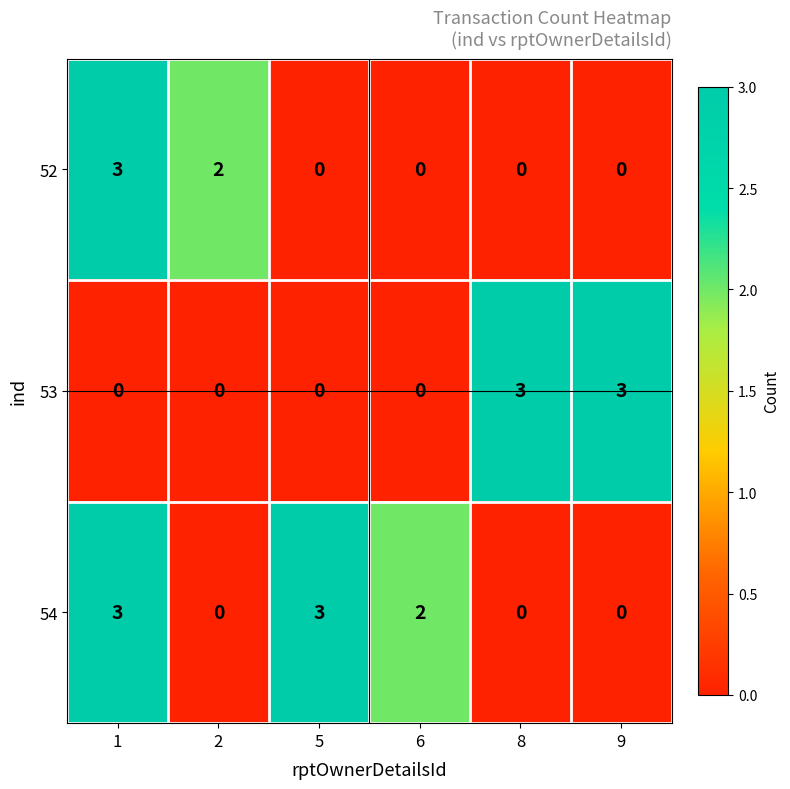

What is the difference between the 54 values at 5 and 9?

3